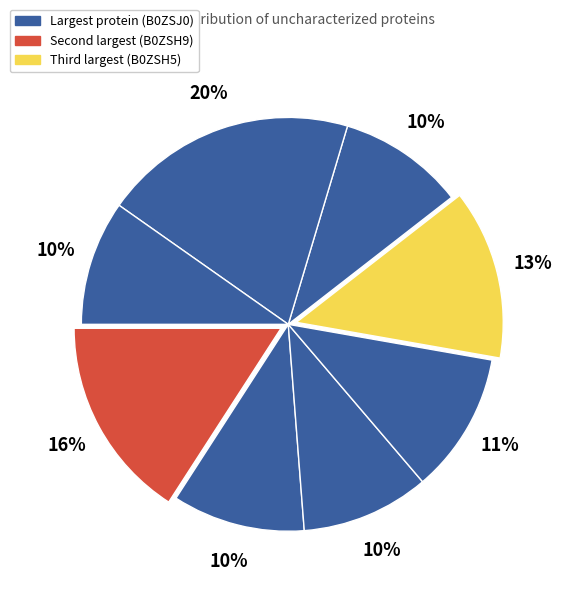

How many segments does this pie chart have?

8